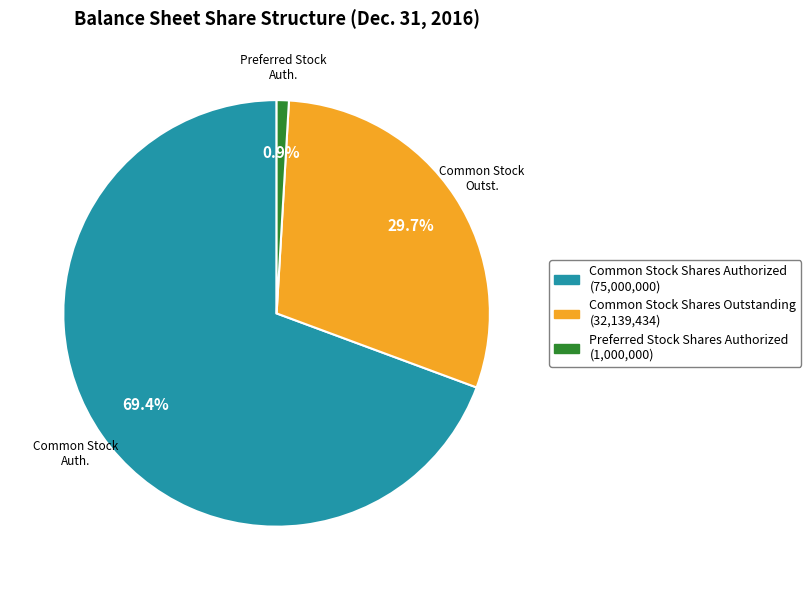

What is the ratio of the value at Common Stock Shares Outstanding to the value at Preferred Stock Shares Authorized?

32.1